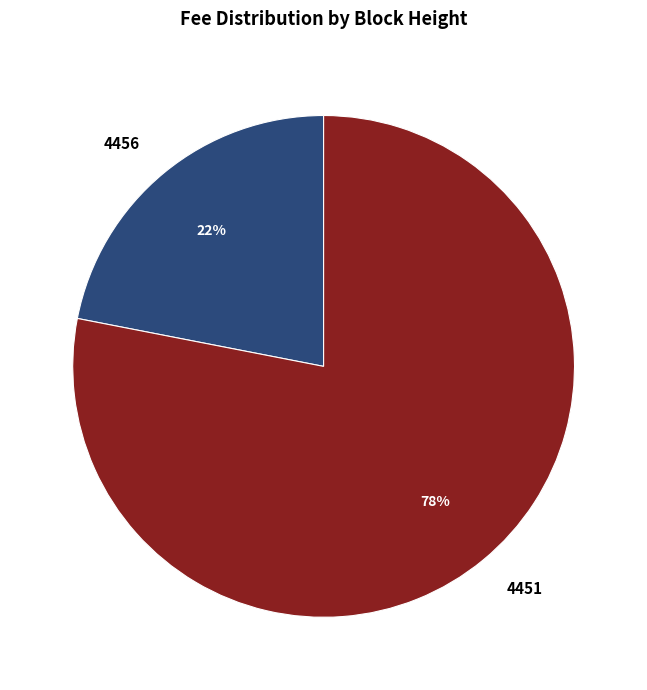

Is the sum of 4456 and 4451 greater than half?

Yes